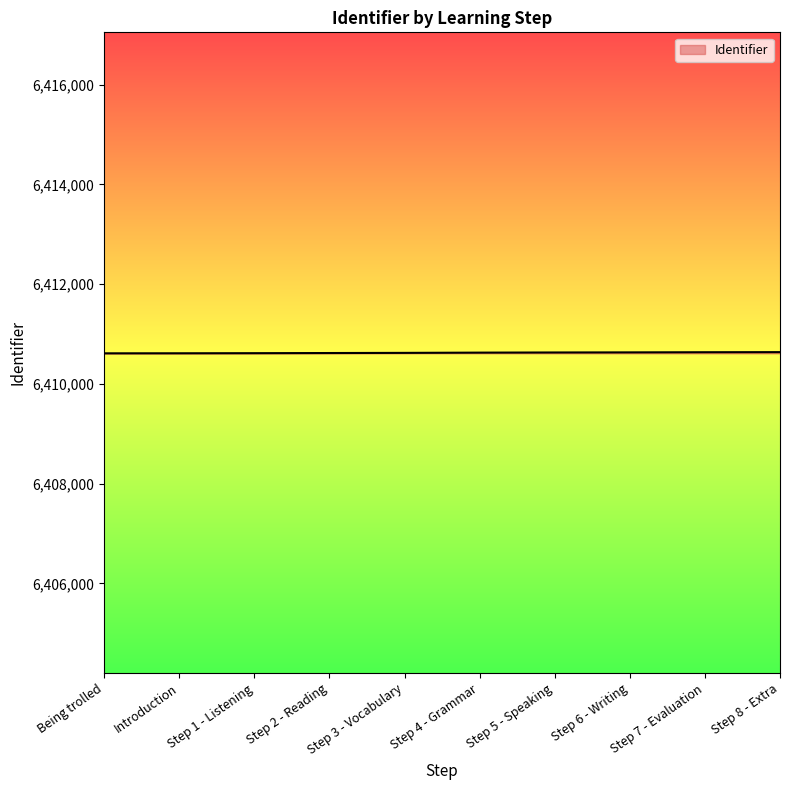

The value at Step 4 - Grammar is 9988794. True or false?

False